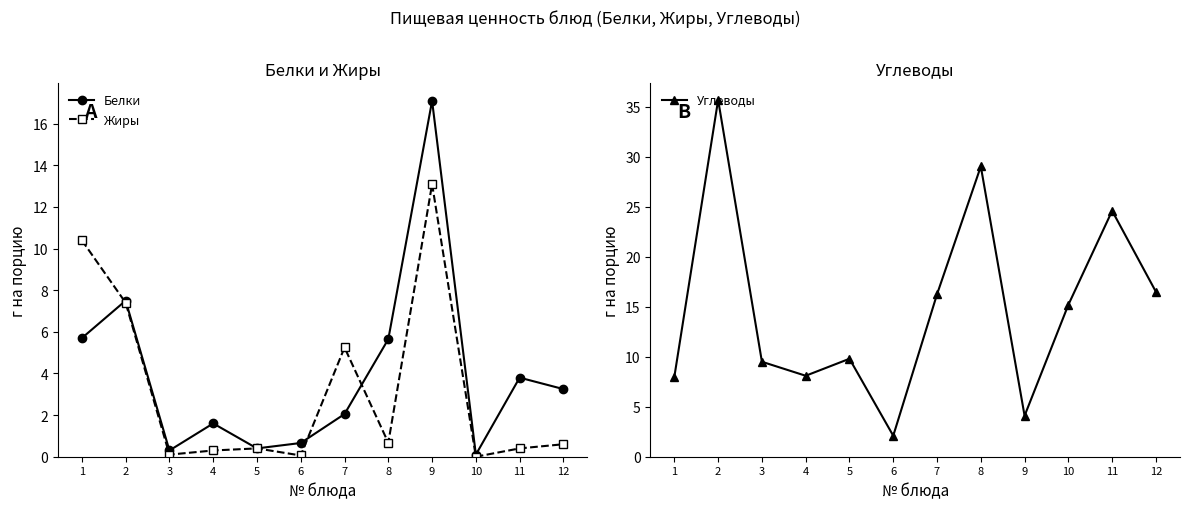

Which series has the widest spread of values?

Углеводы